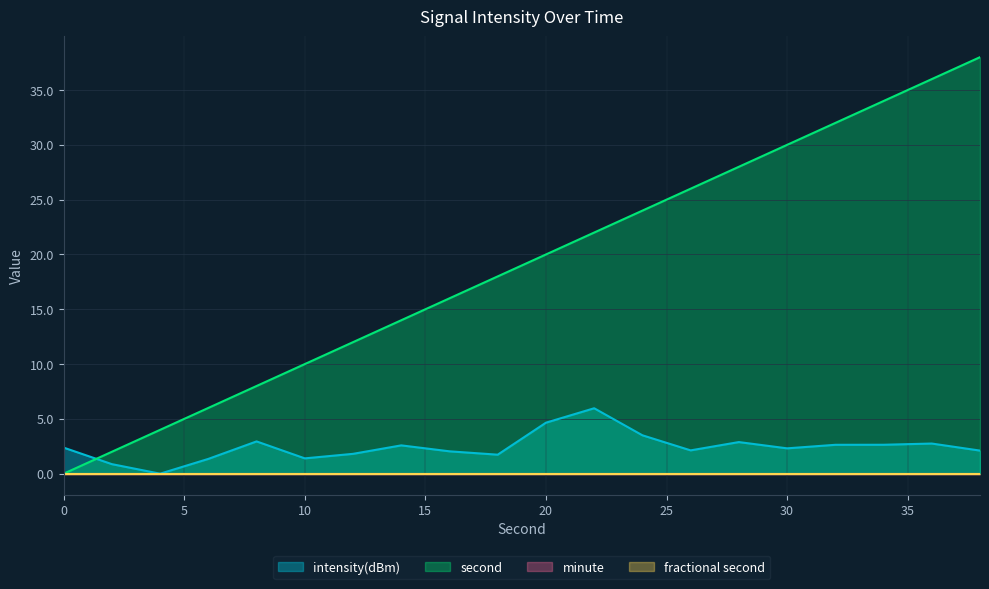

Which series has the largest range (max minus min)?

second